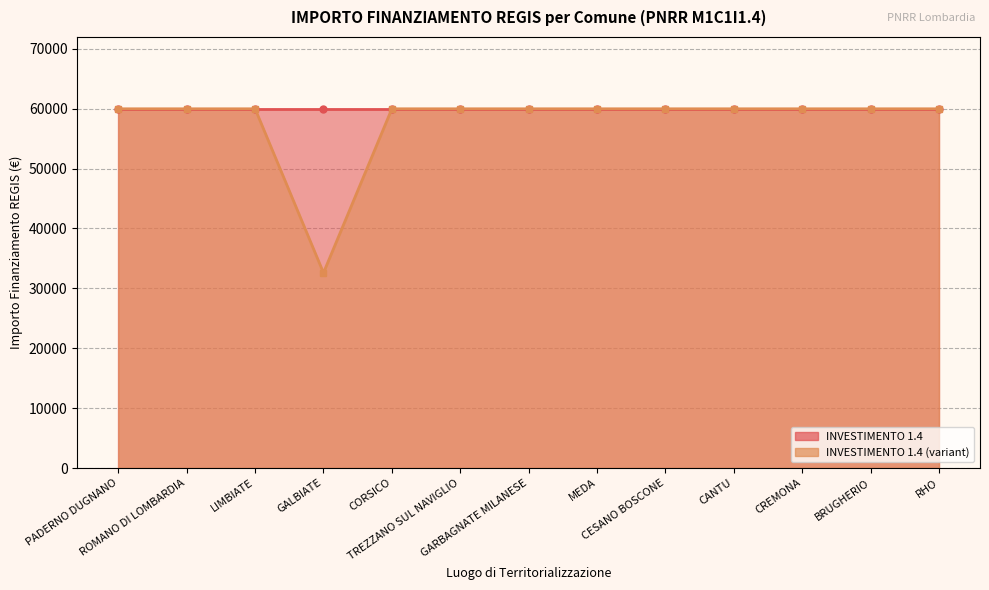

Reading right to left, list all the values displayed in this chart.

INVESTIMENTO 1.4: 59966	59966	59966	59966	59966	59966	59966	59966	59966	59966	59966	59966	59966
INVESTIMENTO 1.4 (variant): 59966	59966	59966	59966	59966	59966	59966	59966	59966	32589	59966	59966	59966